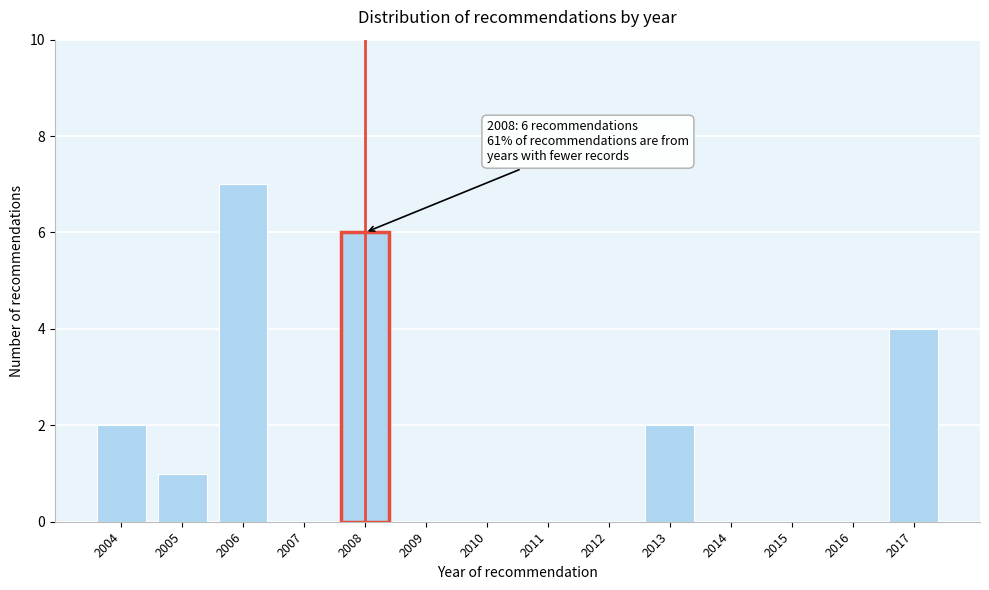

Reading left to right, extract all data points from this chart.

2004=2	2005=1	2006=7	2007=0	2008=6	2009=0	2010=0	2011=0	2012=0	2013=2	2014=0	2015=0	2016=0	2017=4